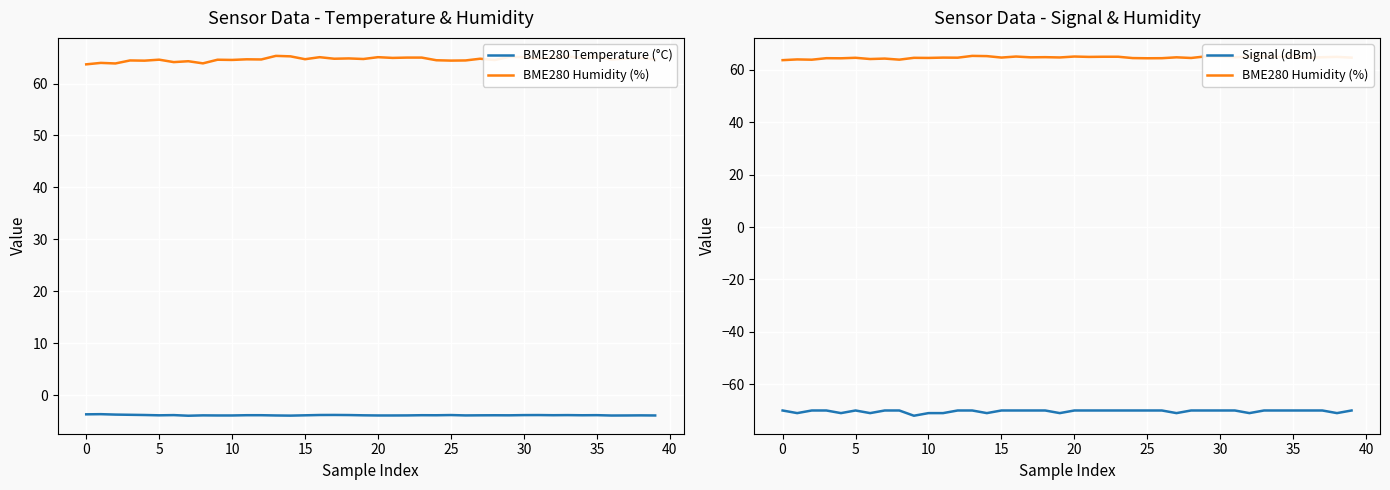

True or false: BME280 Temperature (°C) and BME280 Humidity (%) intersect in this chart.

False